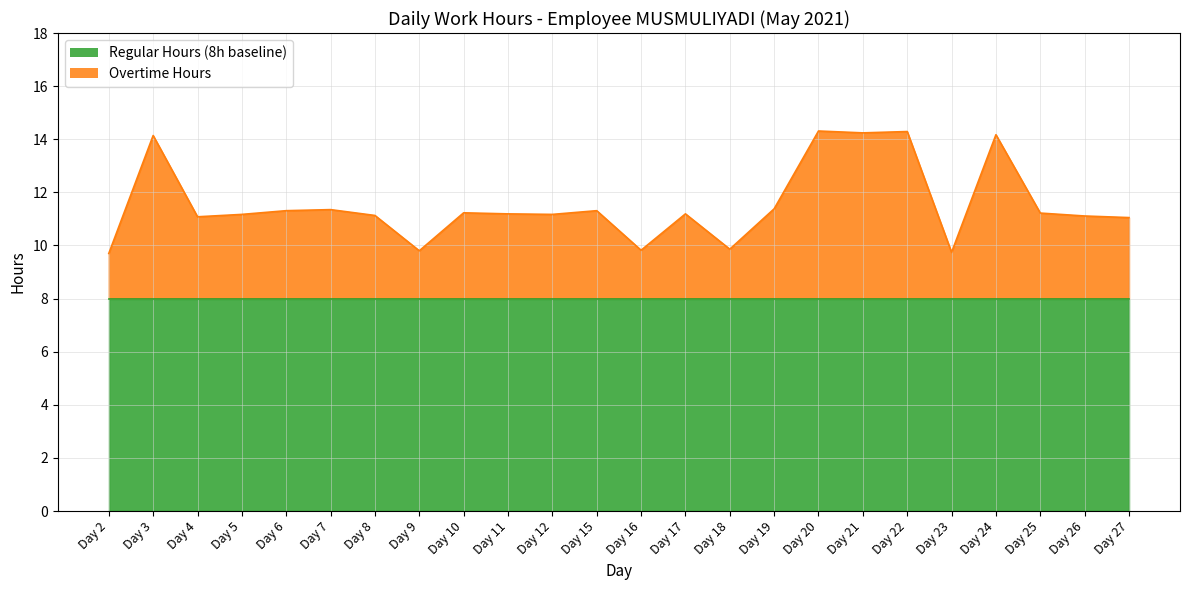

What is the highest value of the Overtime Hours series?

6.3